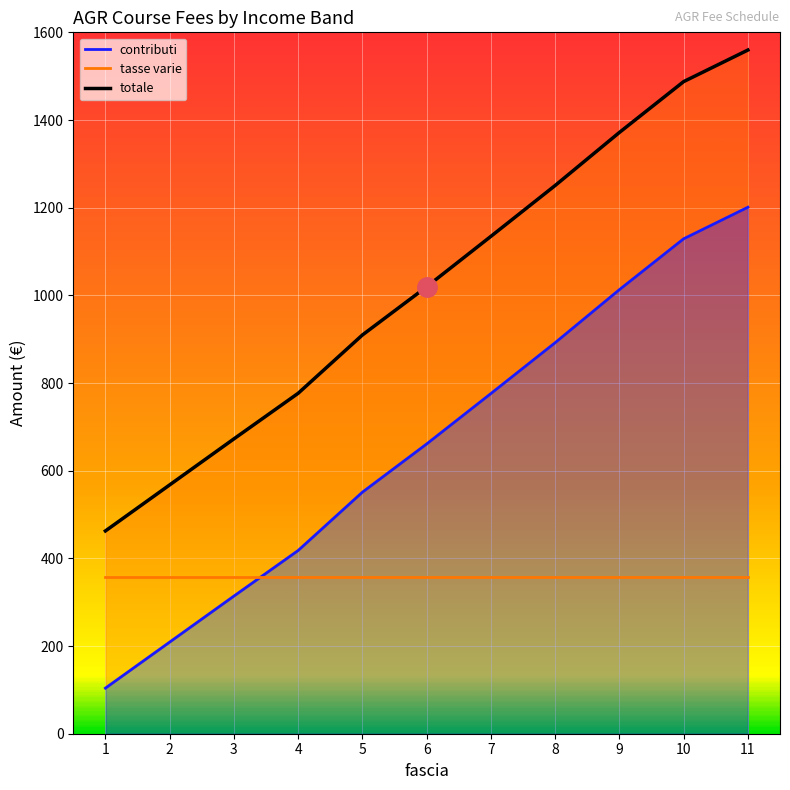

What is the difference between the values at 3 and 1?

210.0